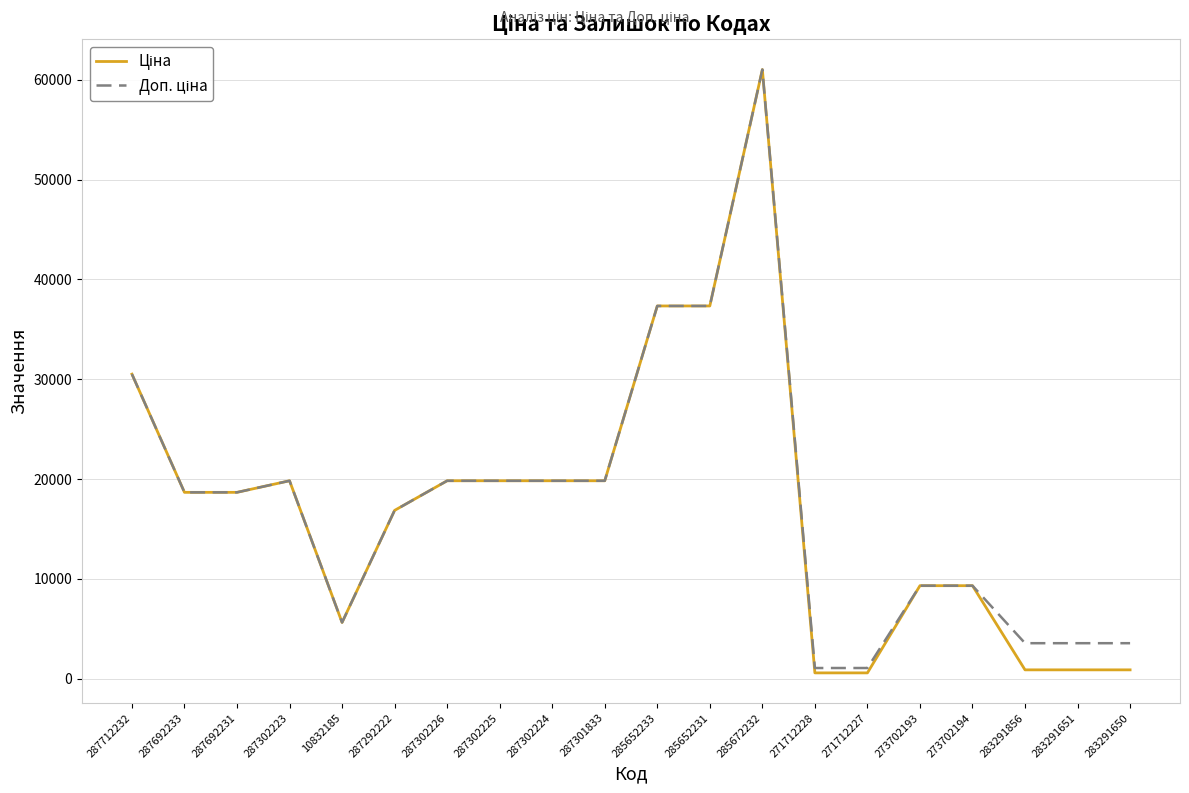

What is the total value across all series at 287301833?

39662.1